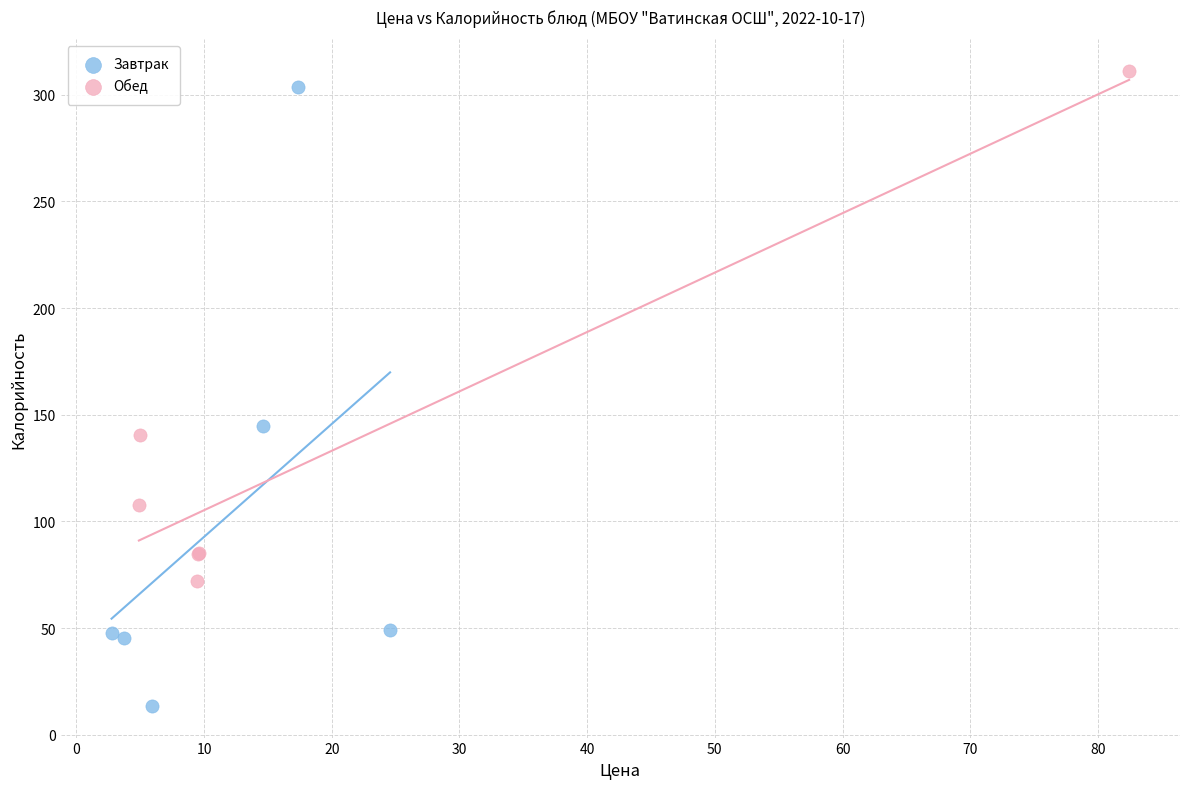

Which series contains the lowest Y value?

Завтрак